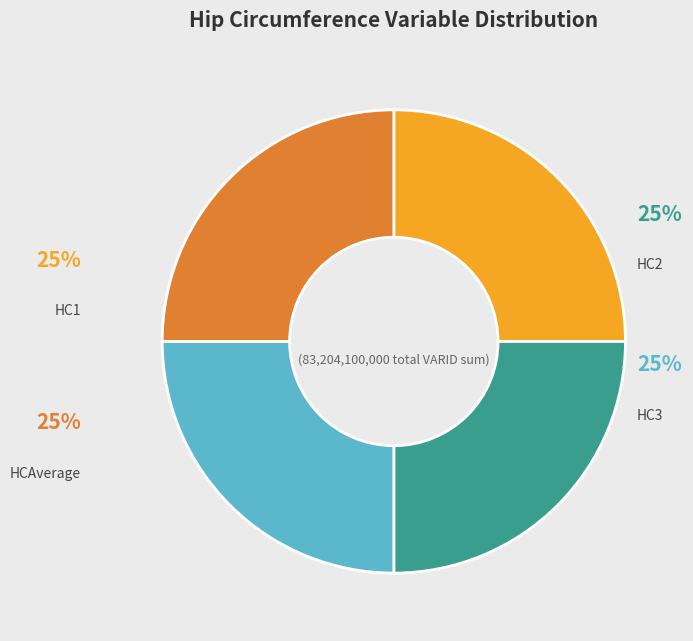

To the nearest percent, what is the average slice percentage?

25%